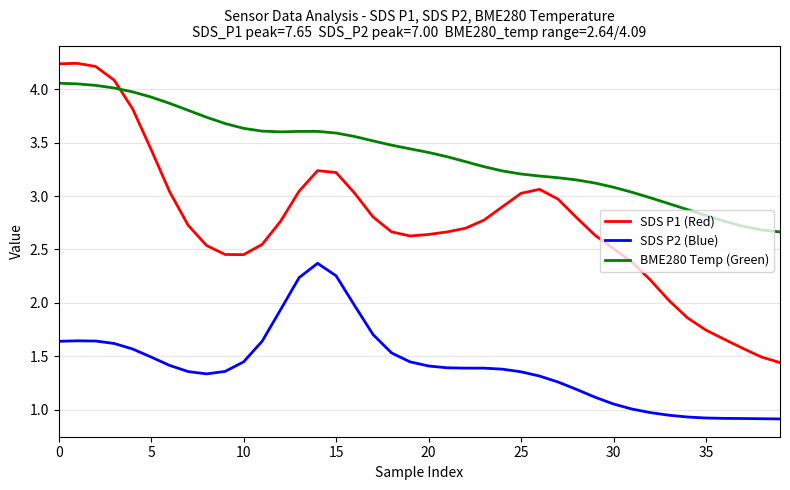

Rank the series by their maximum value, from highest to lowest.

SDS P1 (Red), BME280 Temp (Green), SDS P2 (Blue)